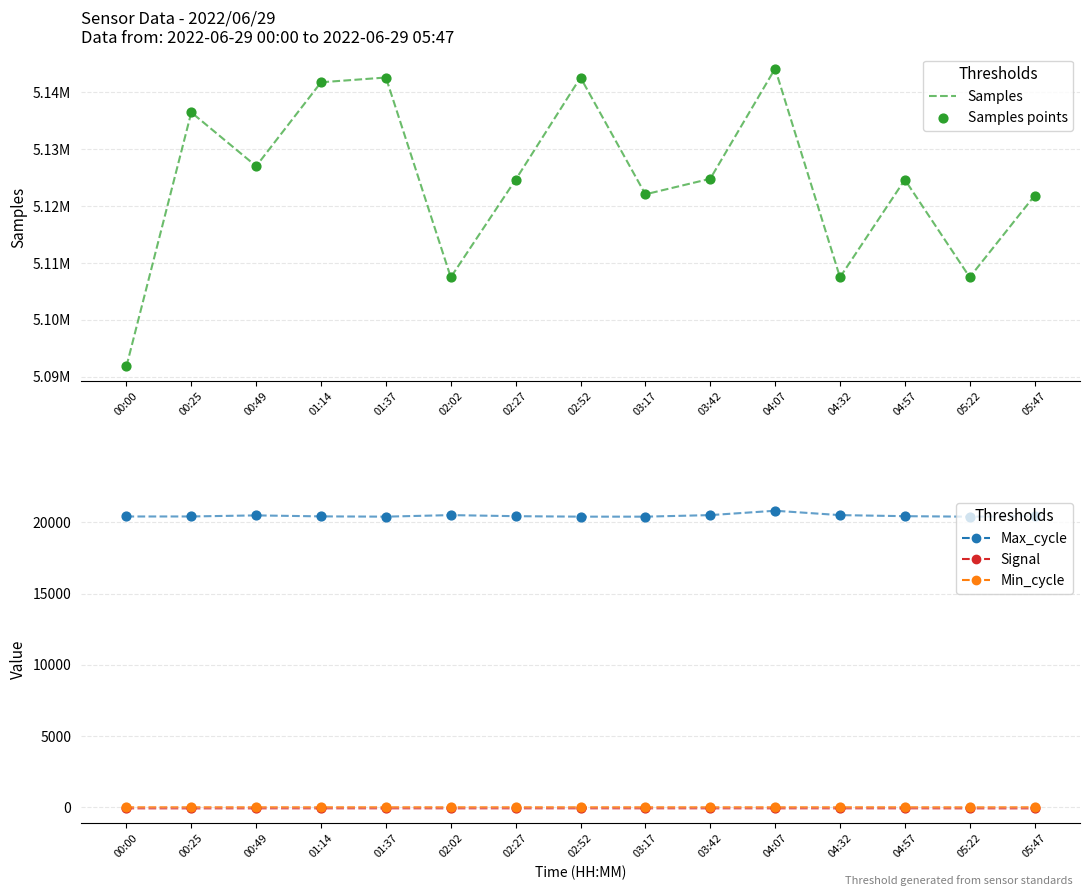

Is the value of Samples at 04:57 greater than the value of Min_cycle at 04:32?

Yes